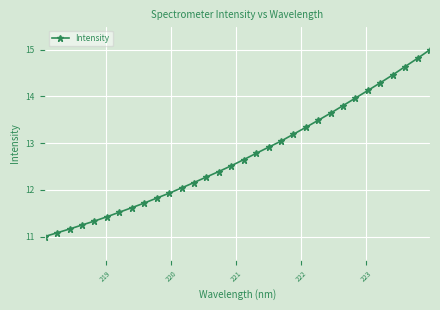

What is the average value?

12.7